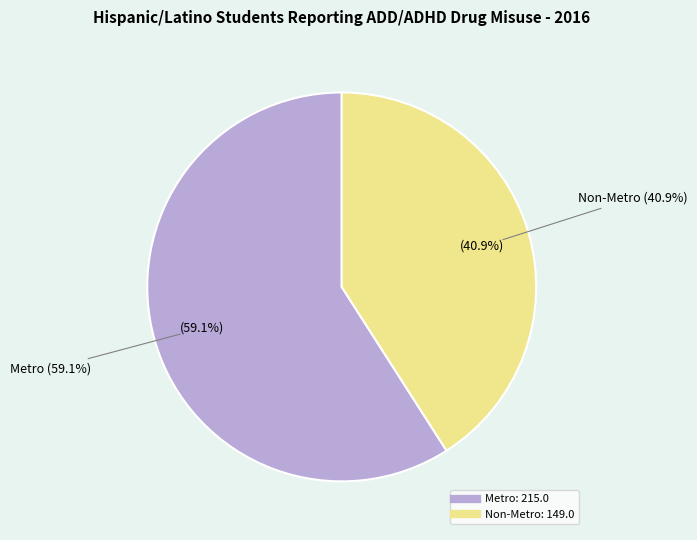

What is the largest slice in the pie chart?

Metro